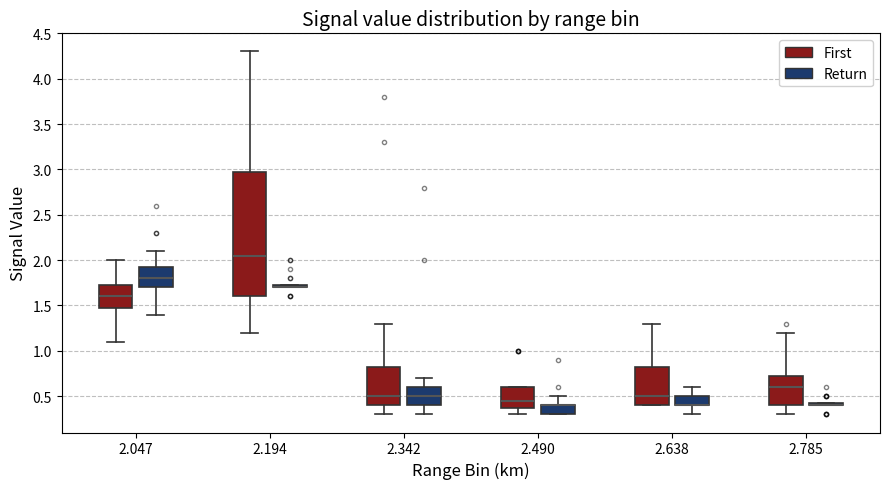

Reading left to right, transcribe this box plot: for each box, give where its median line is, the range the box spans, and where its two whiskers end, as read against the y-axis. The values are not printed on the chart, so give them approximately, as read against the axis.

2.047 (First): median 1.60, box 1.50 to 1.75, whiskers 1.10 to 2.00
2.047 (Return): median 1.80, box 1.70 to 1.95, whiskers 1.40 to 2.10
2.194 (First): median 2.05, box 1.60 to 3.00, whiskers 1.20 to 4.30
2.194 (Return): box collapsed to a line at 1.70, whiskers 1.70 to 1.75
2.342 (First): median 0.50, box 0.40 to 0.85, whiskers 0.30 to 1.30
2.342 (Return): median 0.50, box 0.40 to 0.60, whiskers 0.30 to 0.70
2.490 (First): median 0.45, box 0.40 to 0.60, whiskers 0.30 to 0.60
2.490 (Return): median 0.40 (drawn on the box's upper edge), box 0.30 to 0.40, whiskers 0.30 to 0.50
2.638 (First): median 0.50, box 0.40 to 0.85, whiskers 0.40 to 1.30
2.638 (Return): median 0.40 (drawn on the box's lower edge), box 0.40 to 0.50, whiskers 0.30 to 0.60
2.785 (First): median 0.60, box 0.40 to 0.75, whiskers 0.30 to 1.20
2.785 (Return): box collapsed to a line at 0.40, whiskers 0.40 to 0.45